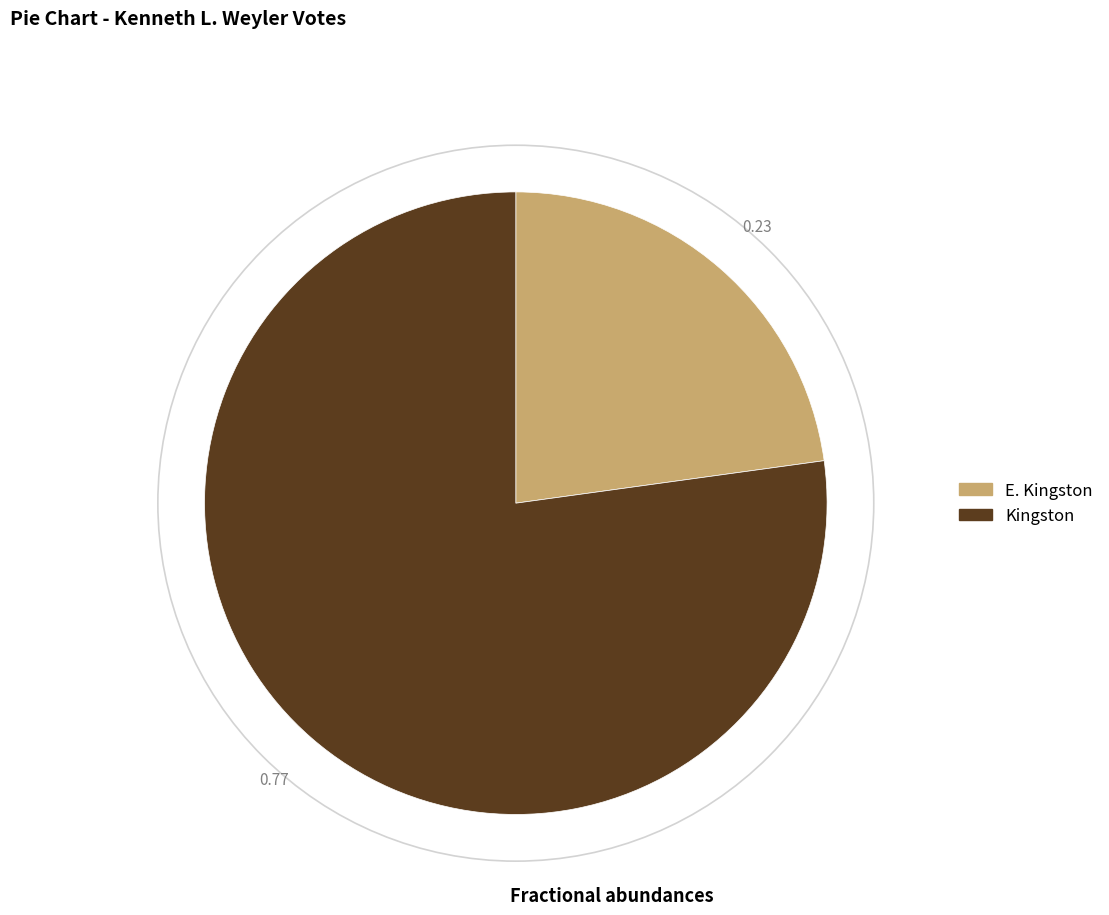

How many slices are in this pie chart?

2